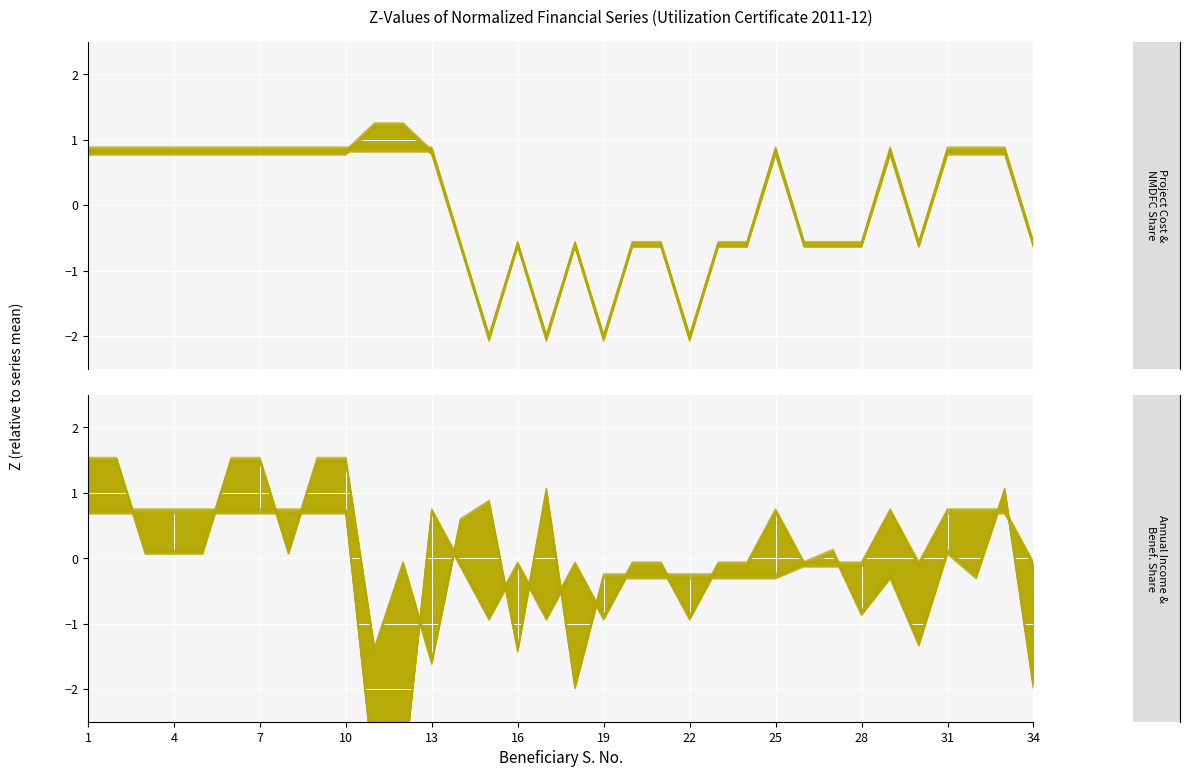

List the series in order of their overall mean, lowest first.

Project Cost (Rs), Benef.'s Share (Rs.), Annual Income (Rs.), NMDFC Share (Rs)